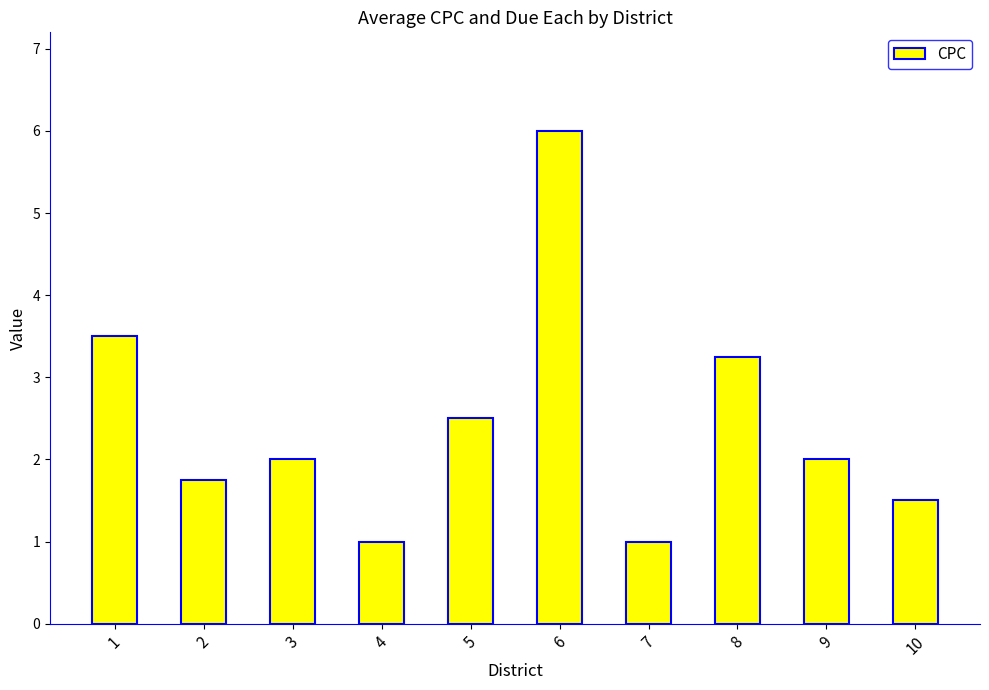

What is the approximate value at 5?

2.5